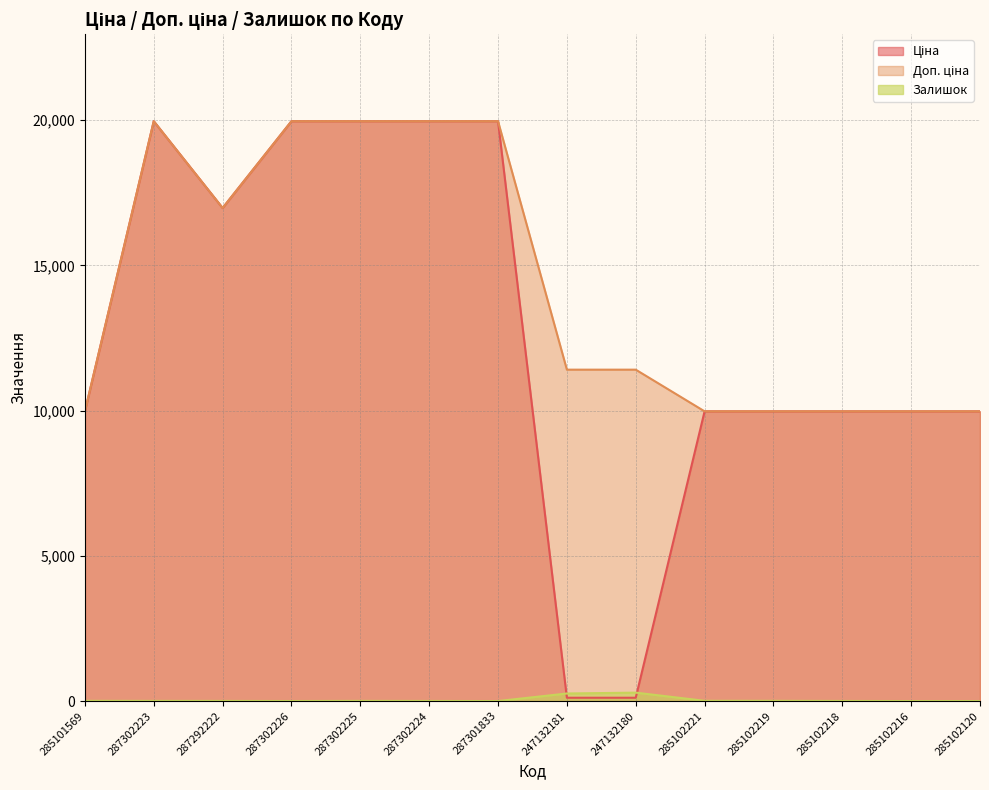

At which category is the sum across all series the highest?

287302223